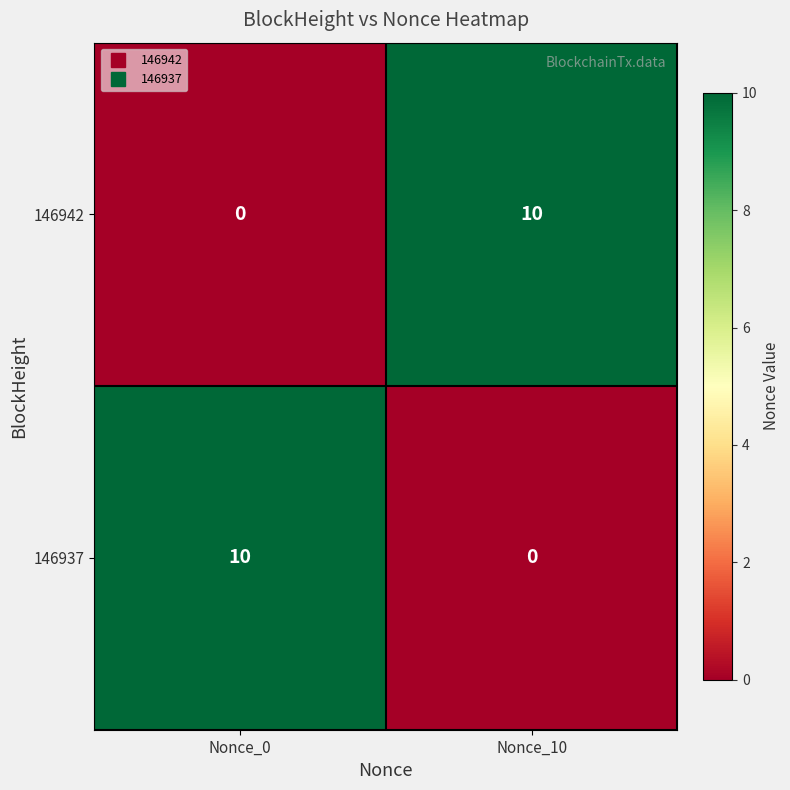

How many values in 146942 are above zero?

1